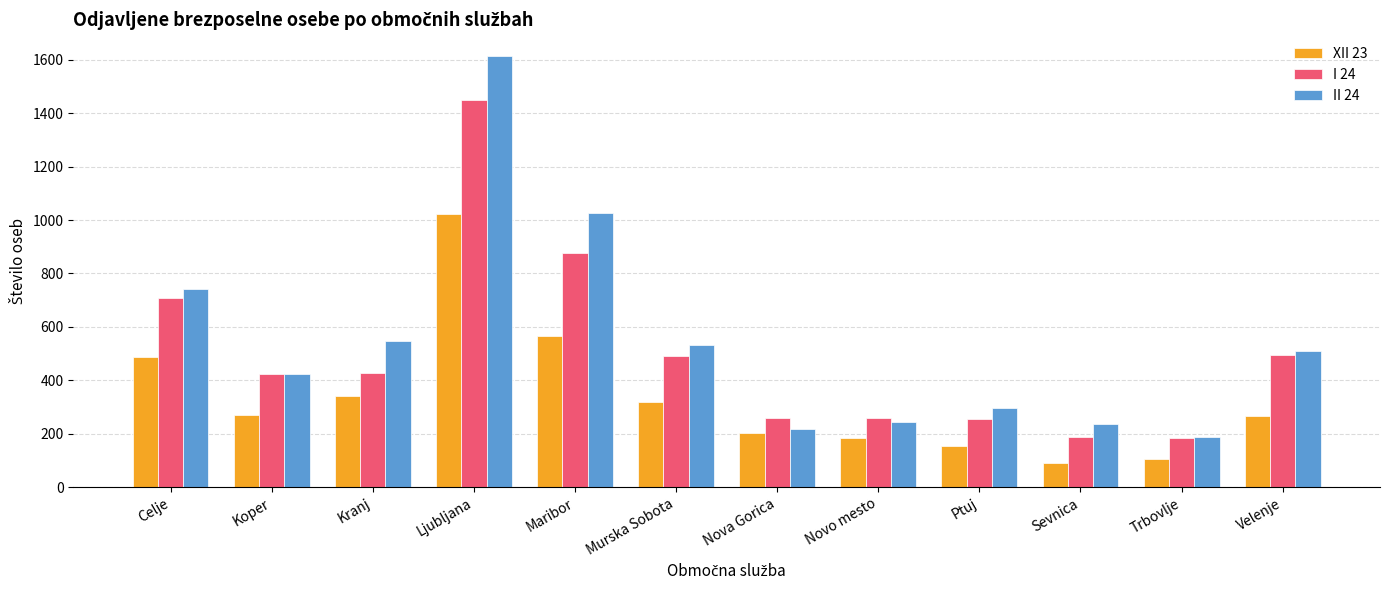

Which series has the largest total across all categories?

II 24